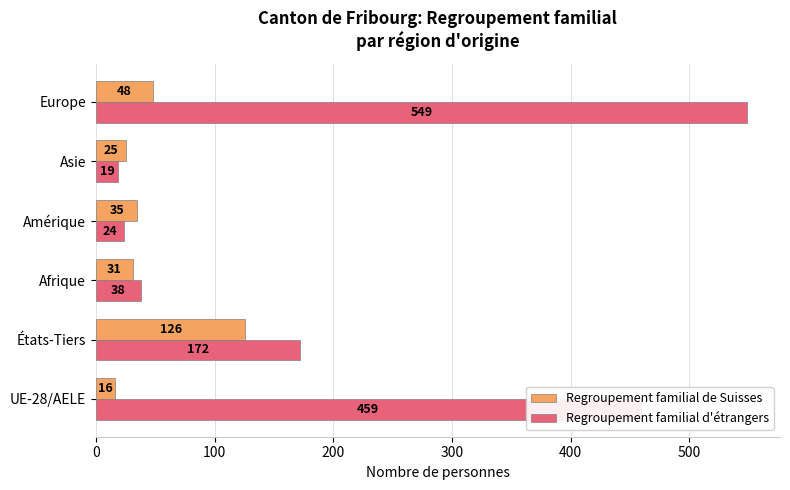

At which category is the sum across all series the highest?

Europe